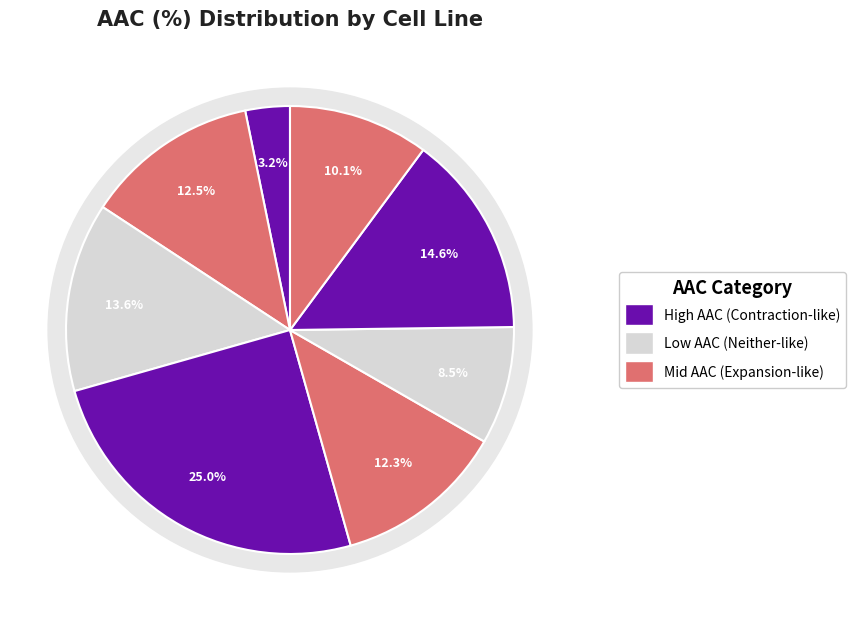

Does NCI-H28 account for over 50% of the chart?

No